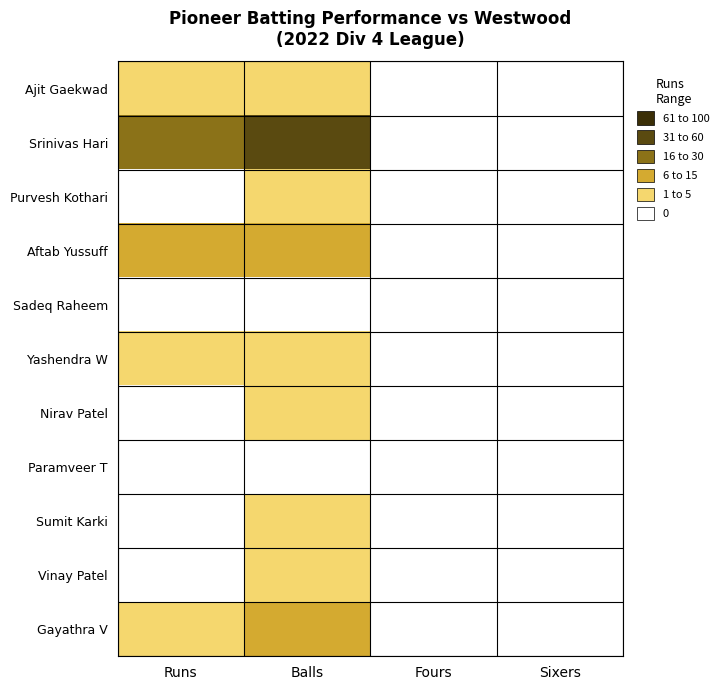

What is the total value across all series at Runs?

99